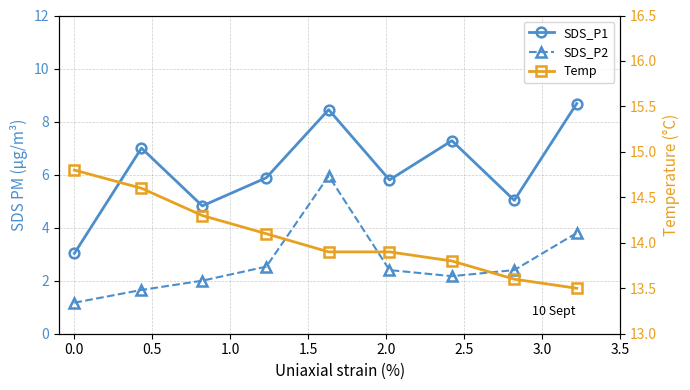

Is the value of SDS_P1 at 3.0 greater than the value of SDS_P2 at 1.0?

Yes